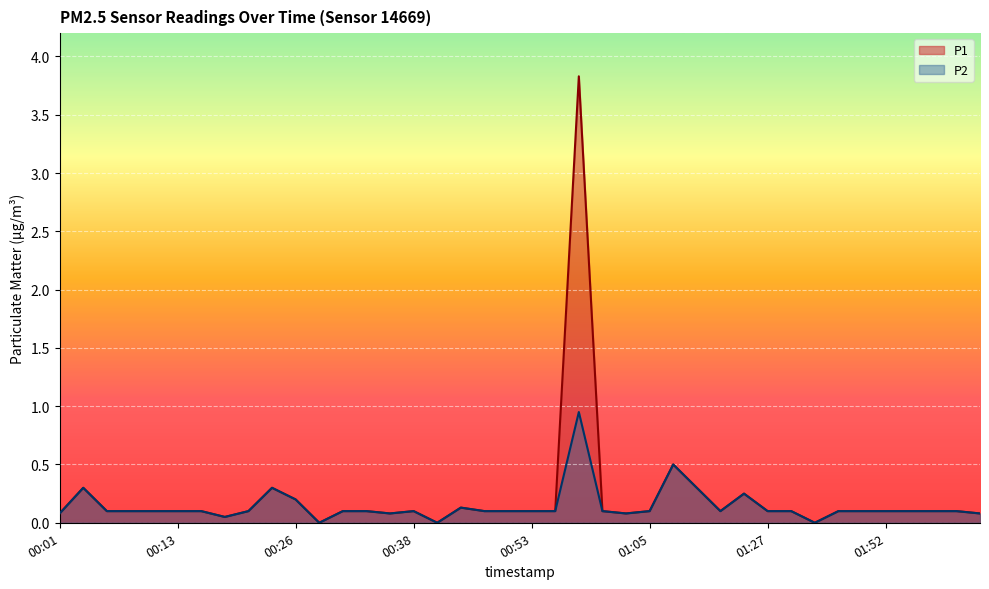

The P1 series shows 0.1 at 00:51. True or false?

True